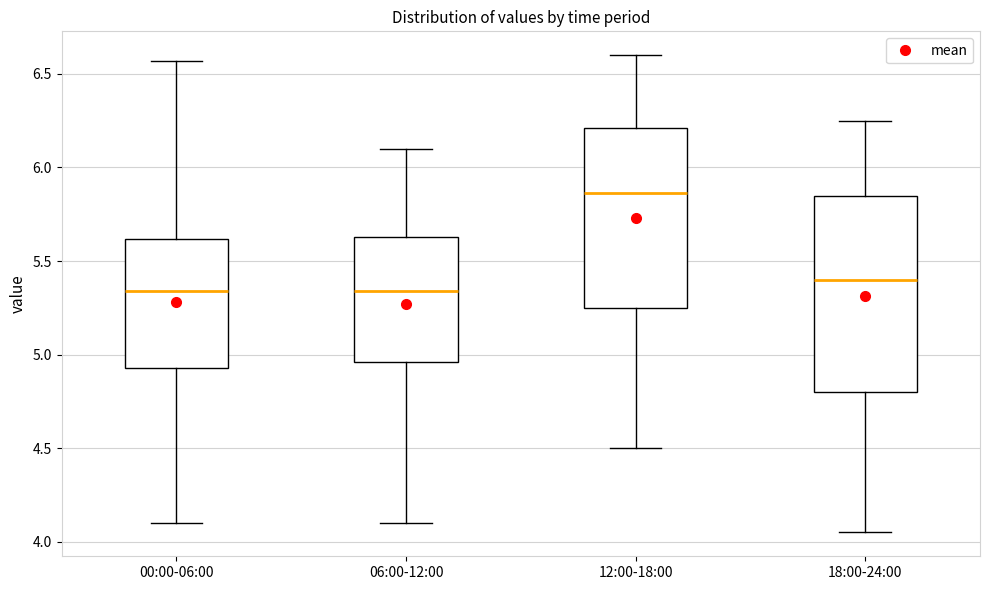

Comparing the boxes themselves (not the whiskers), which one is the tallest?

18:00-24:00